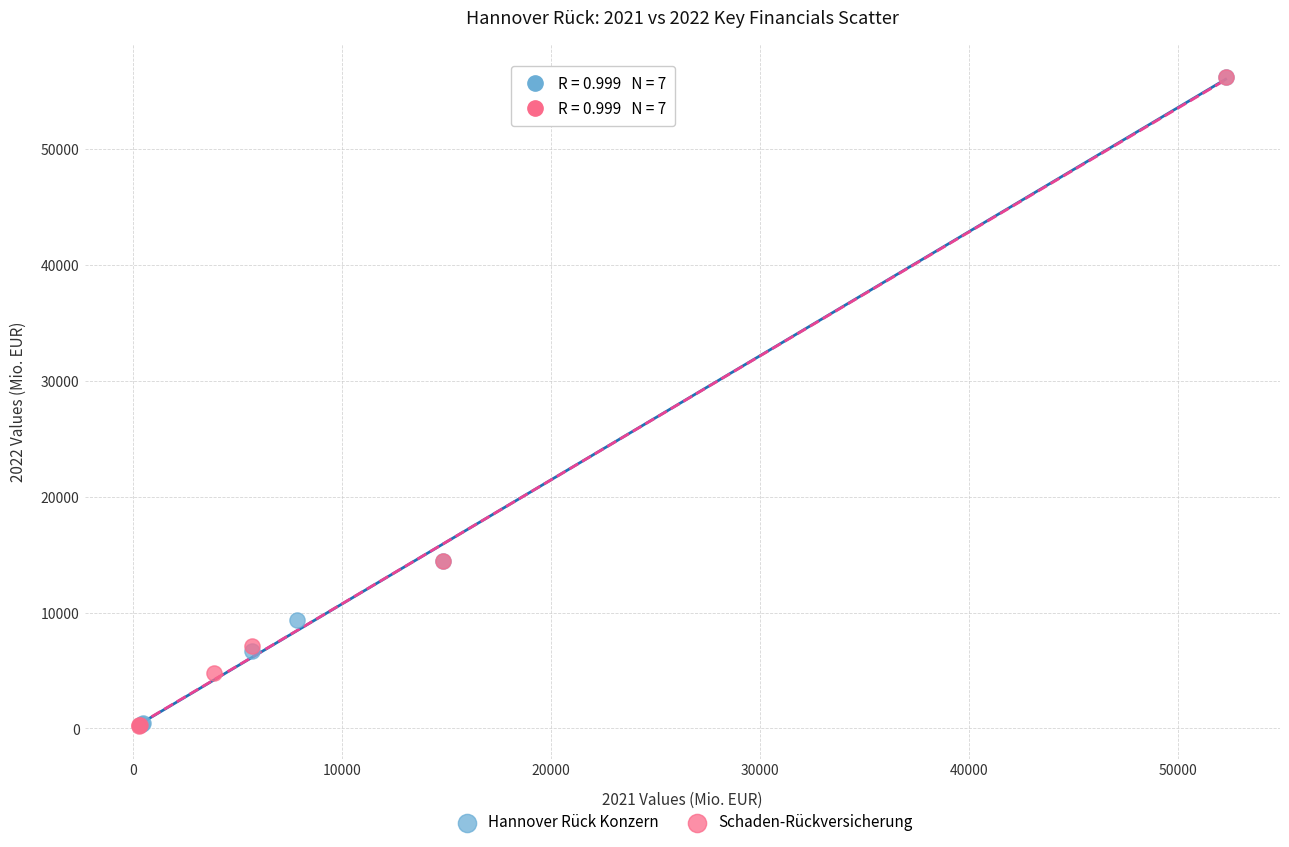

Which series has the widest spread of Y values?

Schaden-Rückversicherung